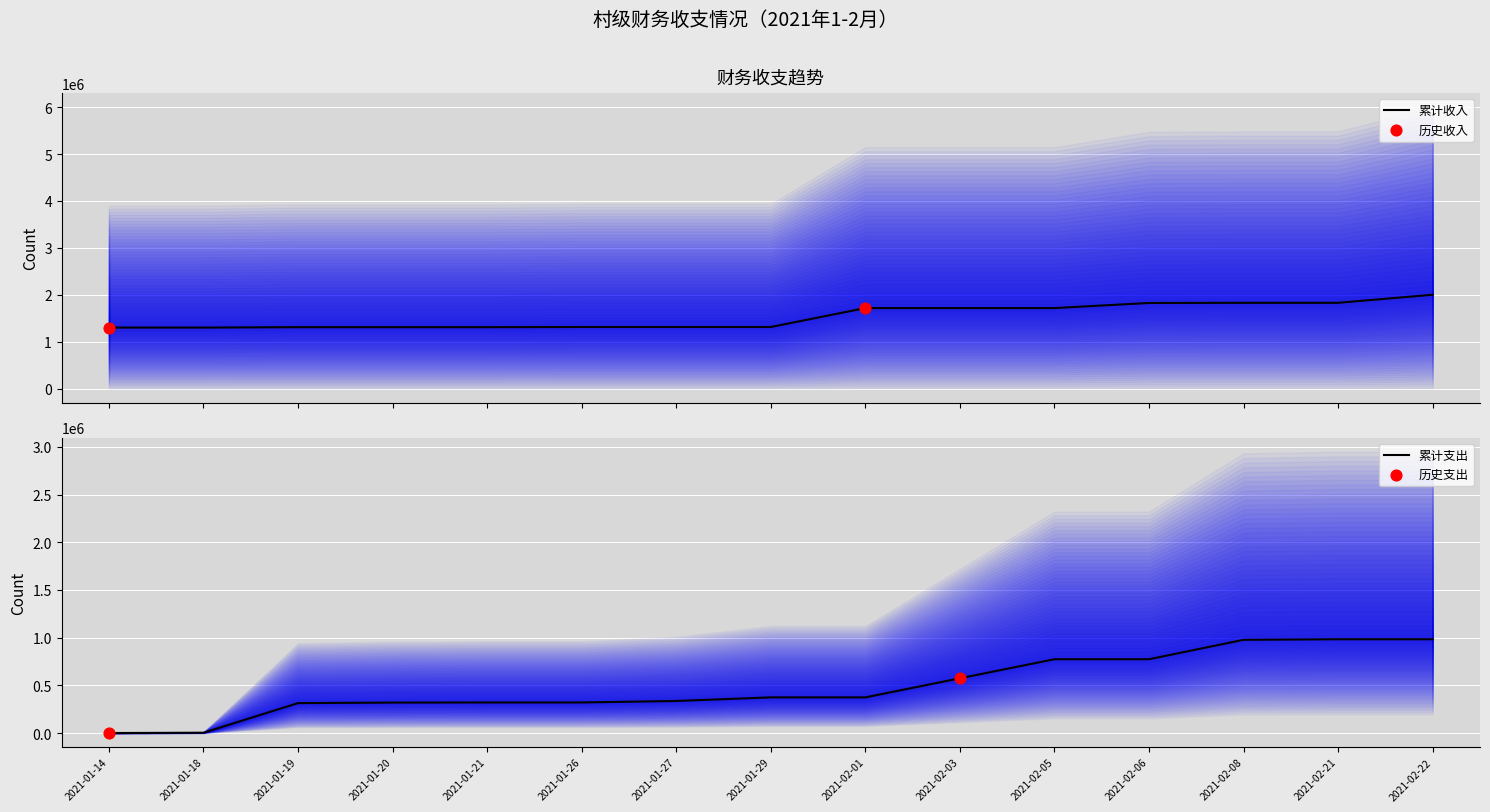

What is the highest value of the 累计收入 series?

2000059